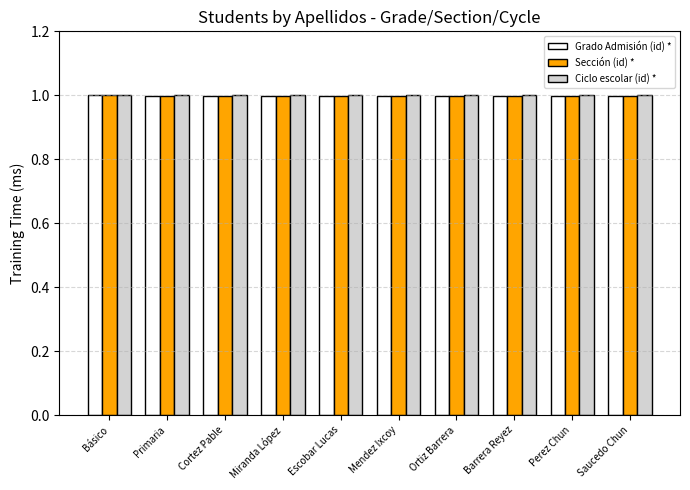

At how many categories does at least one series exceed 0?

10